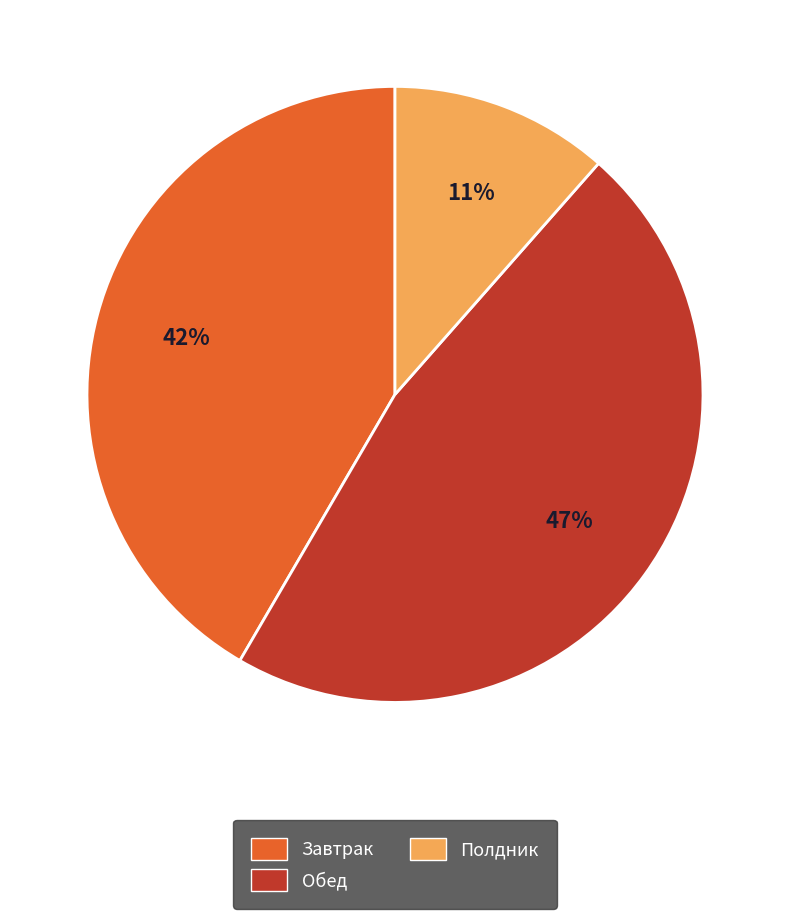

Count the number of slices in the pie.

3